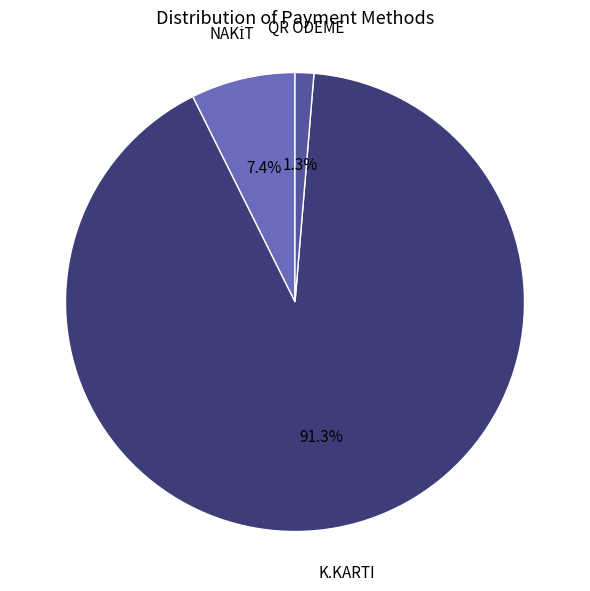

Is there any slice that represents more than half of the pie?

Yes